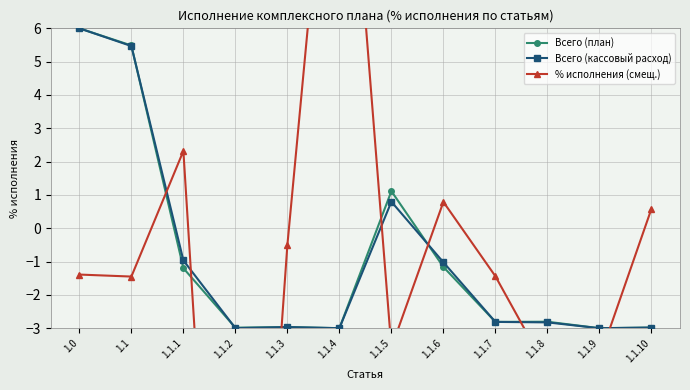

What is the label of the 8th point from the right?

1.1.3